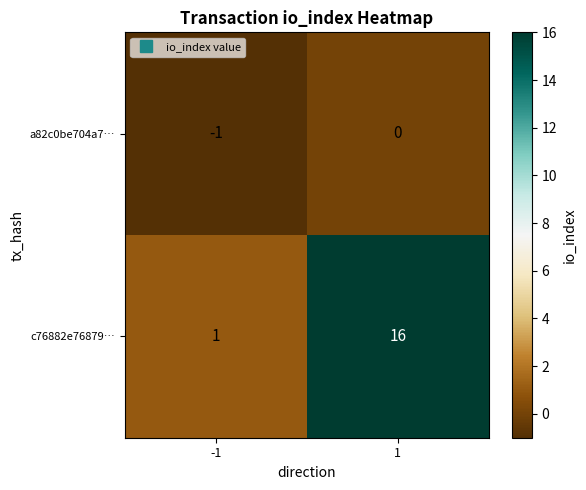

What is the difference between the highest and lowest values at -1?

2